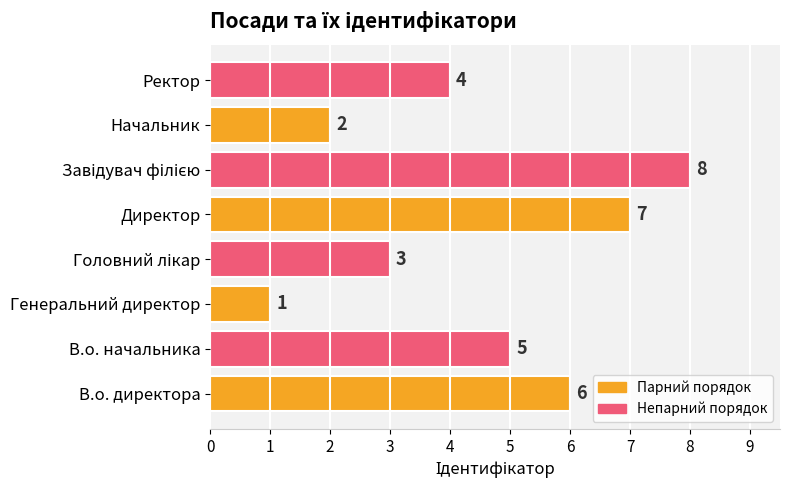

How many values are between 3 and 7?

5